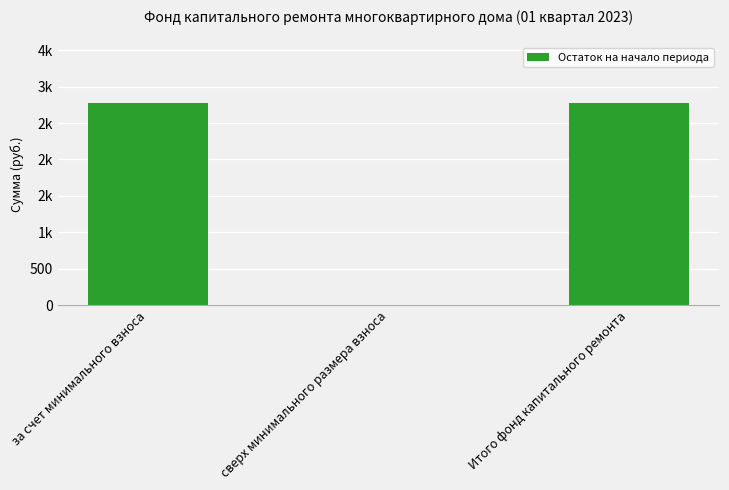

What is the label of the 2nd bar from the right?

сверх минимального размера взноса